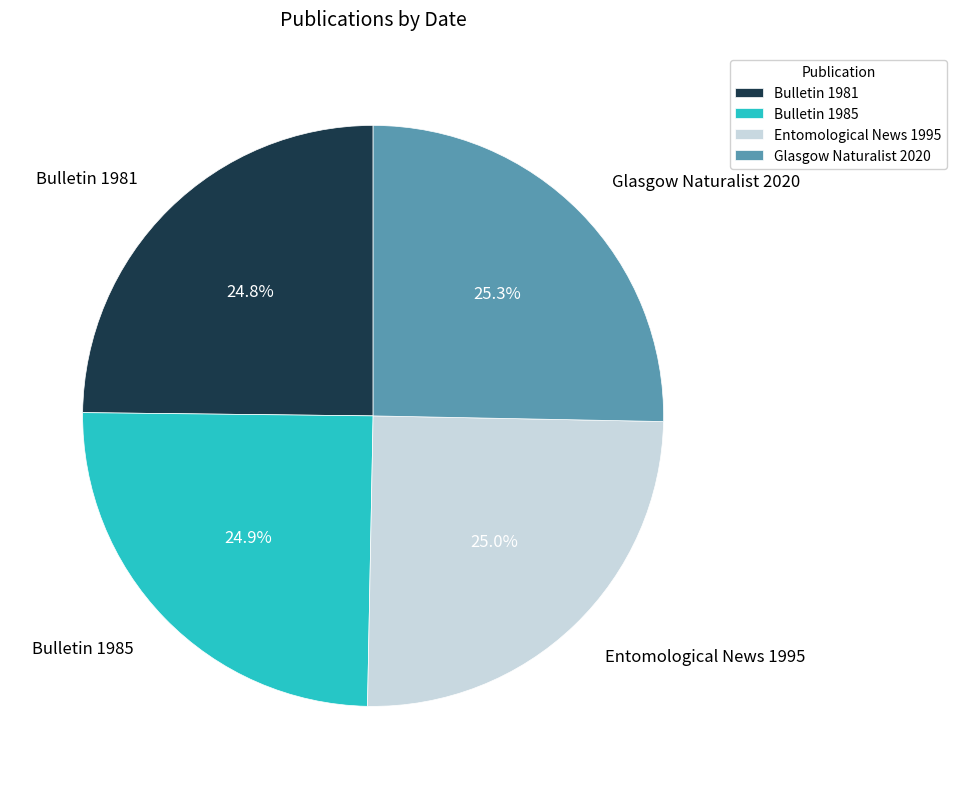

Does Glasgow Naturalist 2020 account for over 50% of the chart?

No